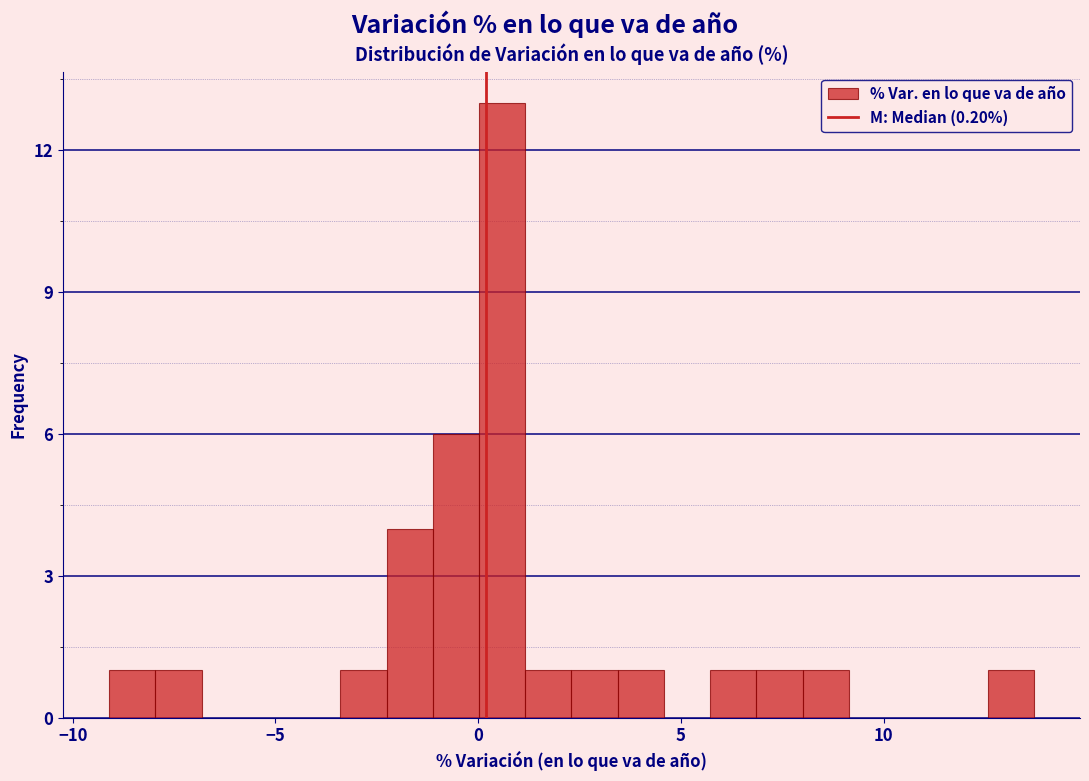

Read against the x-axis, roughly where is the centre of the tallest bar?

0.5